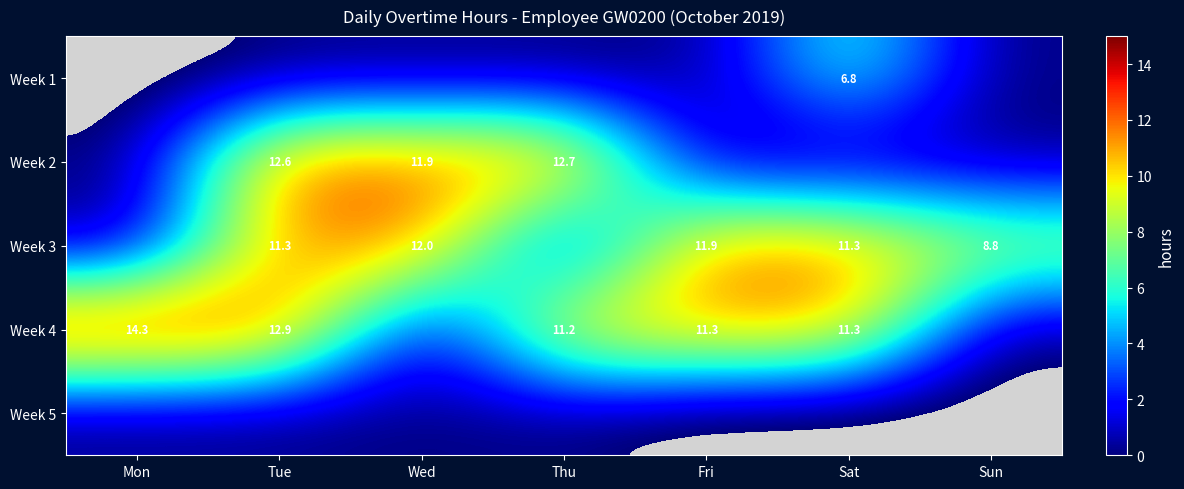

The value of Week 3 at Tue is 11.3. True or false?

True